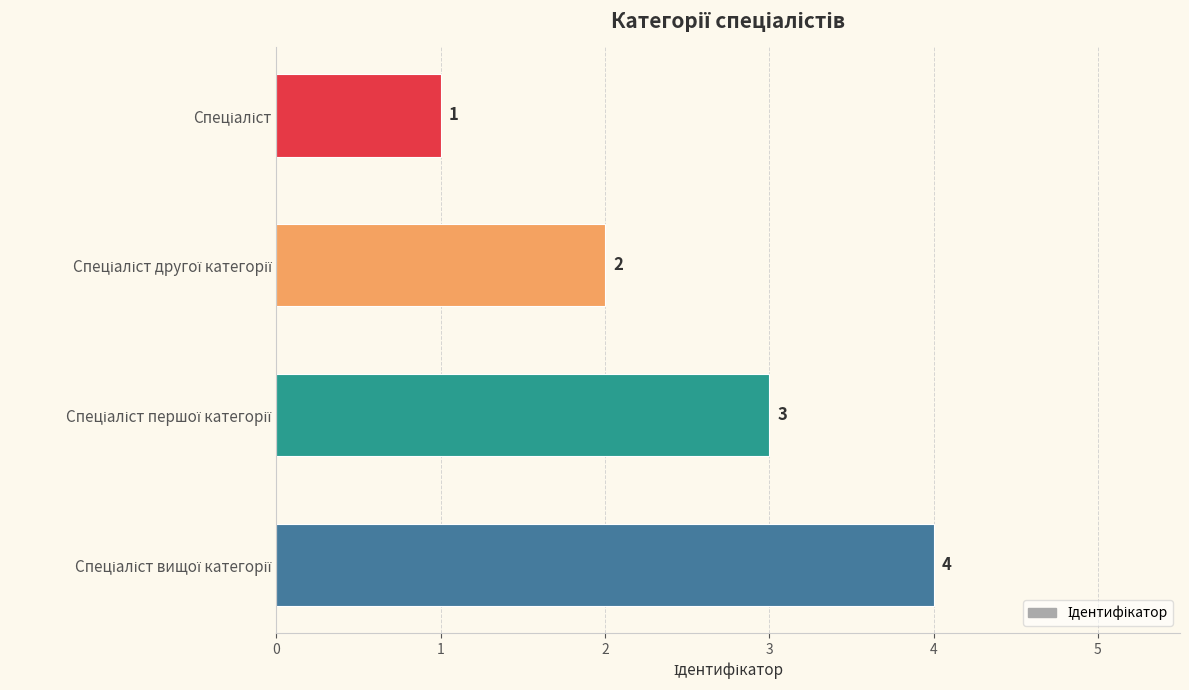

What is the sum of all values?

10